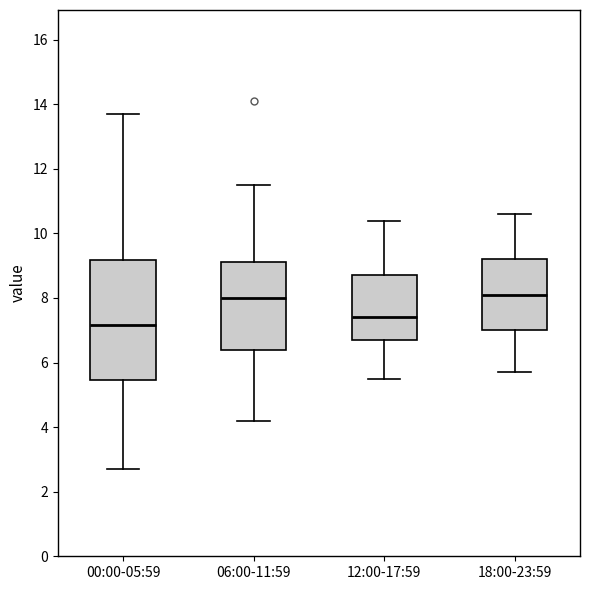

Reading left to right, transcribe this box plot: for each box, give where its median line is, the range the box spans, and where its two whiskers end, as read against the y-axis. The values are not printed on the chart, so give them approximately, as read against the axis.

00:00-05:59: median 7.2, box 5.4 to 9.2, whiskers 2.8 to 13.8
06:00-11:59: median 8.0, box 6.4 to 9.2, whiskers 4.2 to 11.6
12:00-17:59: median 7.4, box 6.8 to 8.8, whiskers 5.6 to 10.4
18:00-23:59: median 8.2, box 7.0 to 9.2, whiskers 5.8 to 10.6